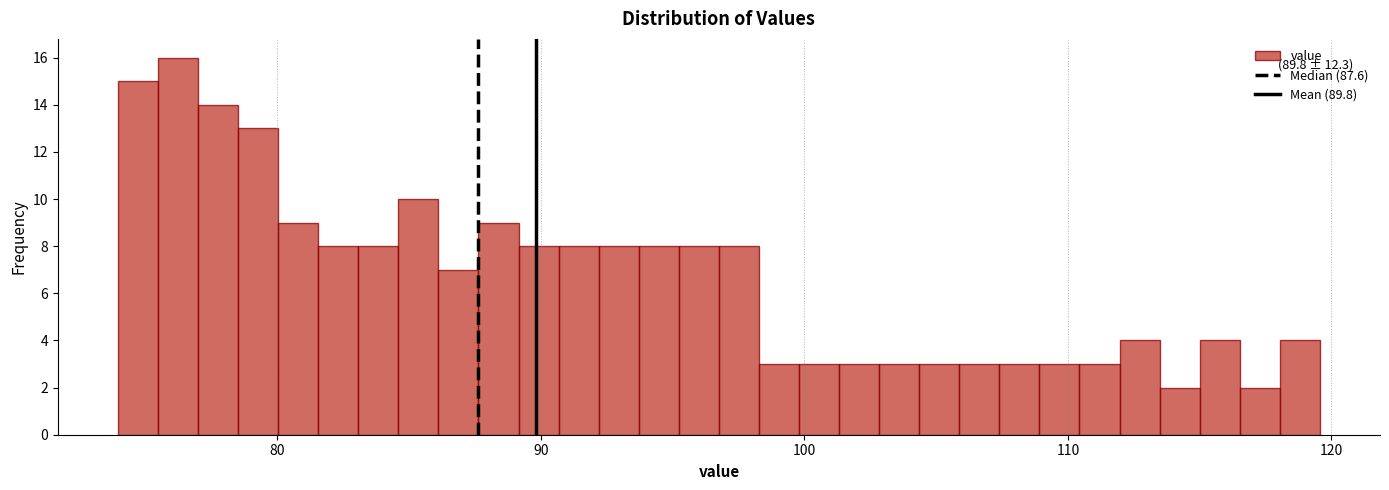

Around what value on the x-axis is the tallest bar? Give the approximate position of its centre, as read against the axis.

76